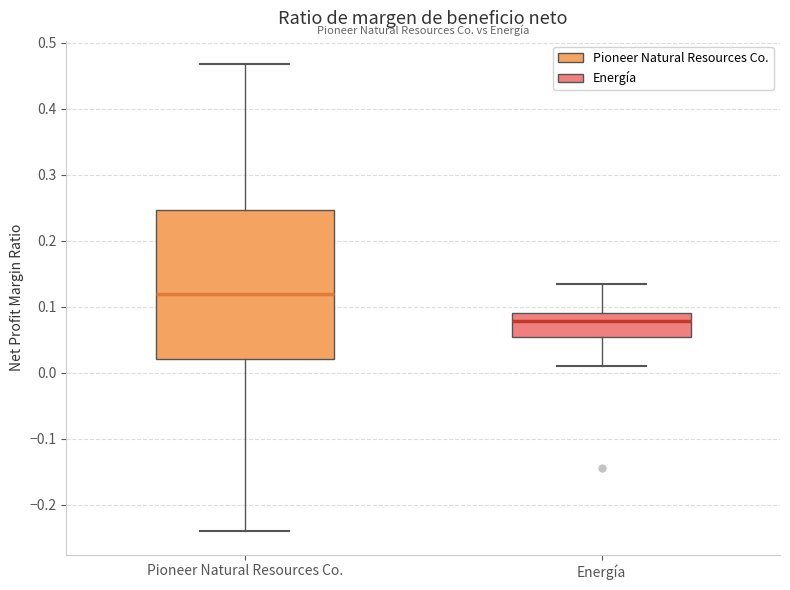

Which box is the tallest, from its lower edge to its upper edge?

Pioneer Natural Resources Co.